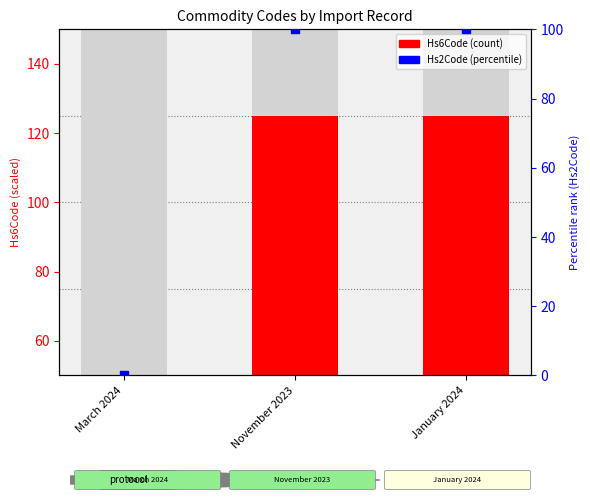

What is the total value across all series at January 2024?

175